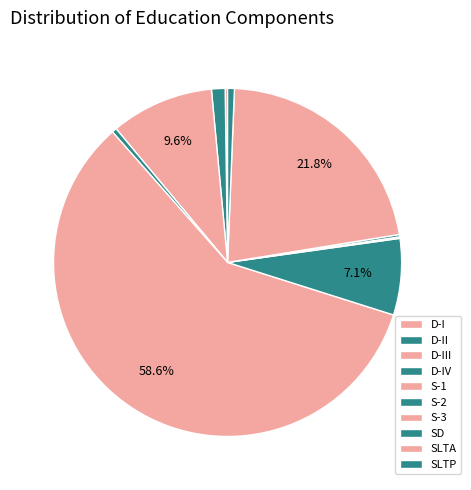

Which slice represents more than half of the pie?

S-1